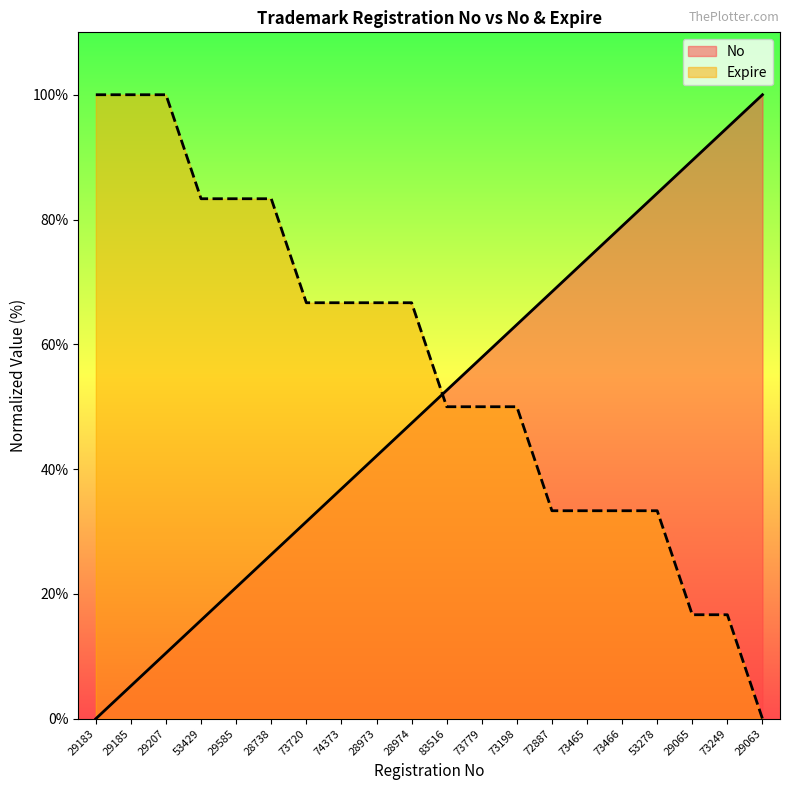

Is the value of Expire at 83516 greater than the value of No at 29183?

Yes